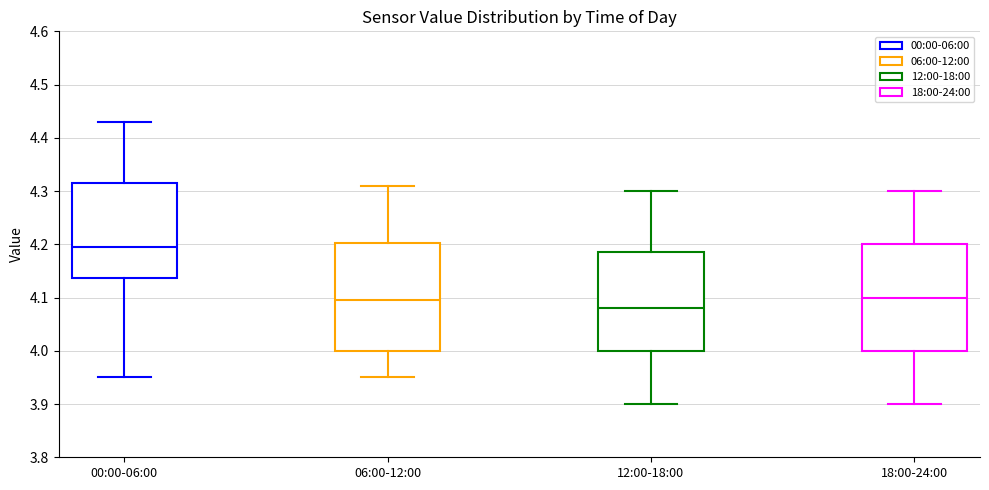

Reading left to right, read every box against the y-axis: the position of its median line, the range the box covers, and the ends of its whiskers. The values are not printed on the chart, so give them approximately, as read against the axis.

00:00-06:00: median 4.20, box 4.14 to 4.32, whiskers 3.95 to 4.43
06:00-12:00: median 4.10, box 4.00 to 4.20, whiskers 3.95 to 4.31
12:00-18:00: median 4.08, box 4.00 to 4.19, whiskers 3.90 to 4.30
18:00-24:00: median 4.10, box 4.00 to 4.20, whiskers 3.90 to 4.30